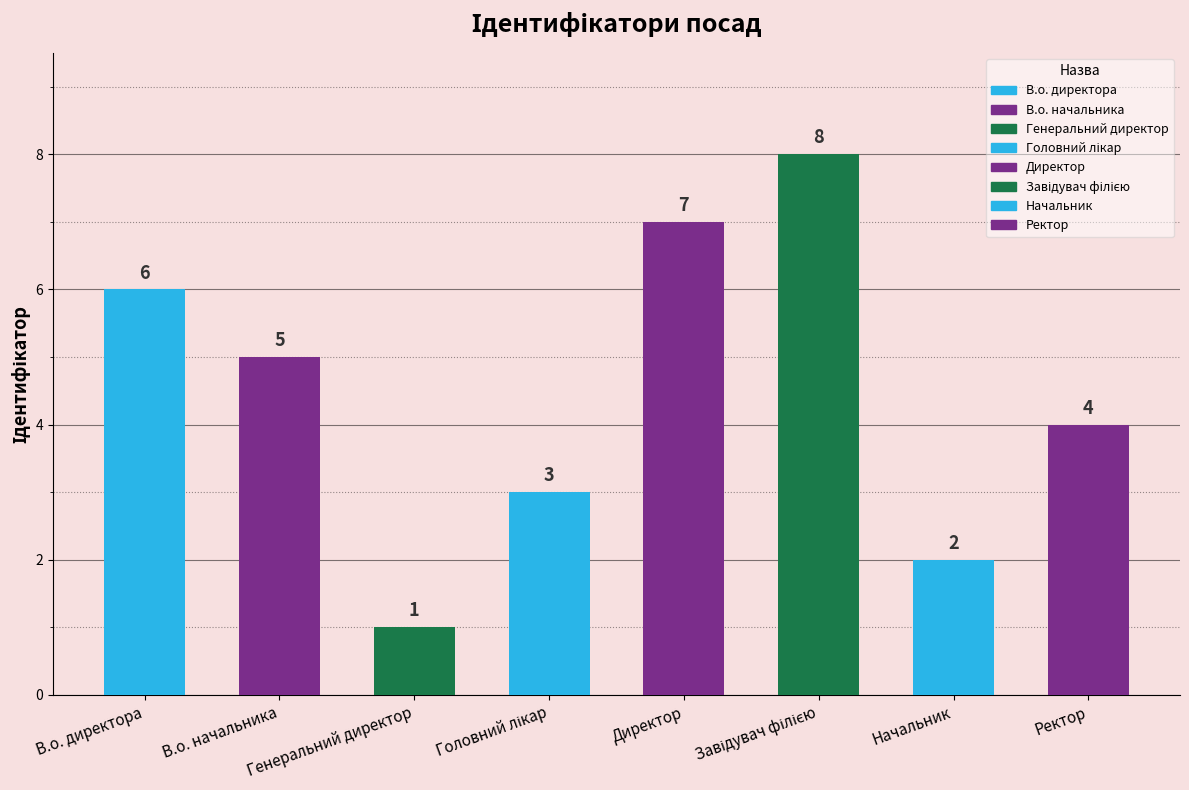

Which category has the highest value across all series?

Завідувач філією